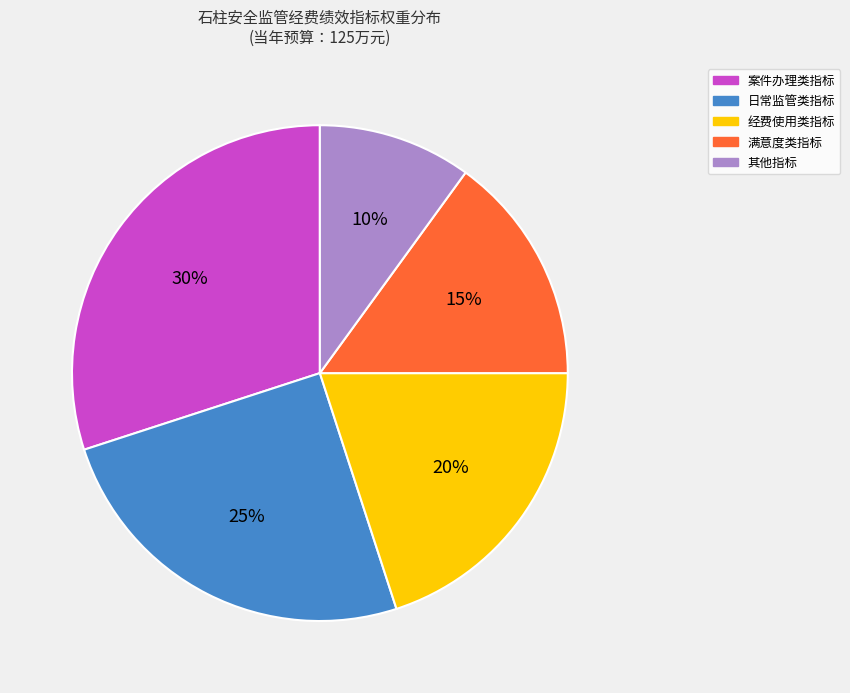

Is there any slice that represents more than half of the pie?

No